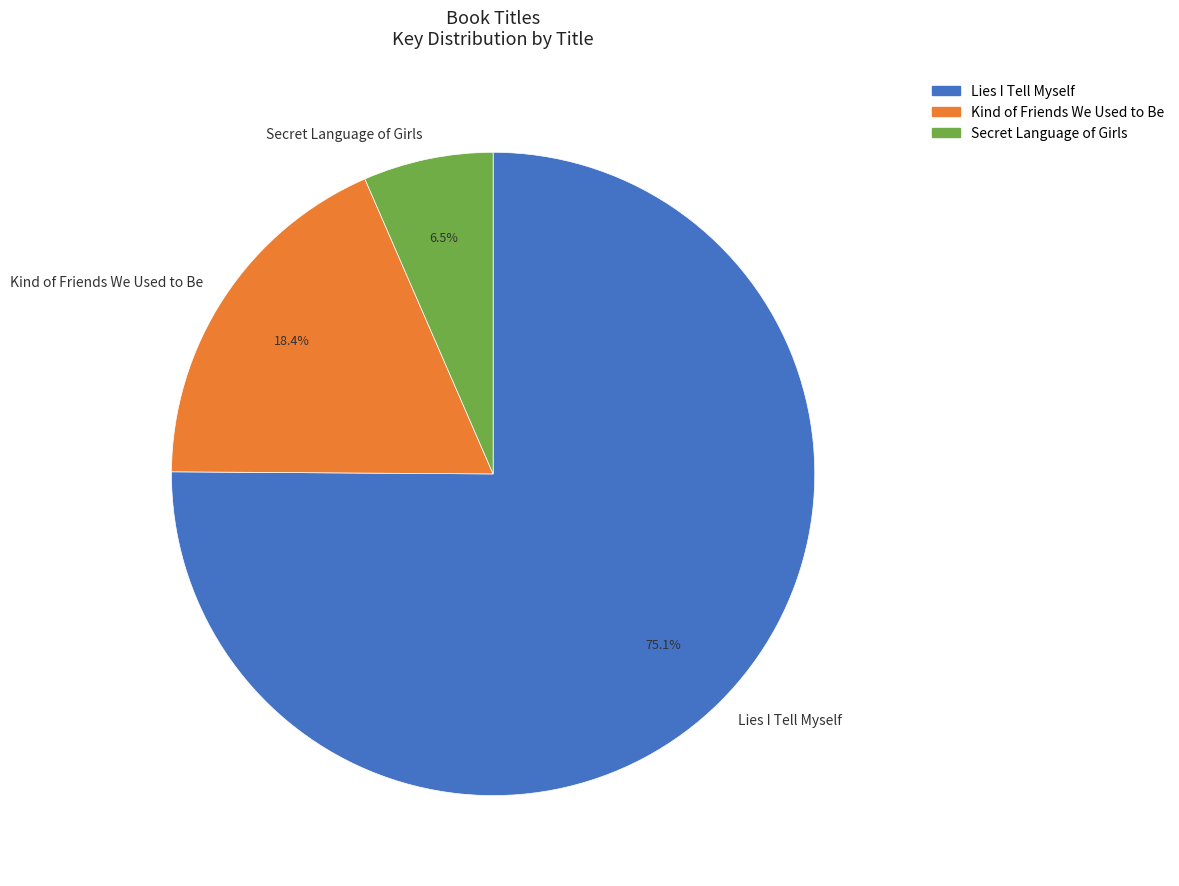

To the nearest percent, what is the difference between the largest and smallest slice percentages?

69%